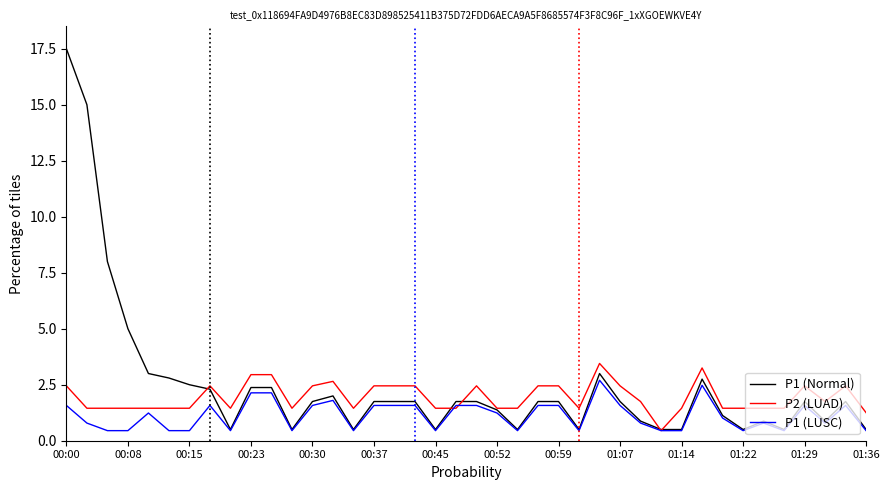

List the series in order of their overall mean, lowest first.

P1 (LUSC), P2 (LUAD), P1 (Normal)